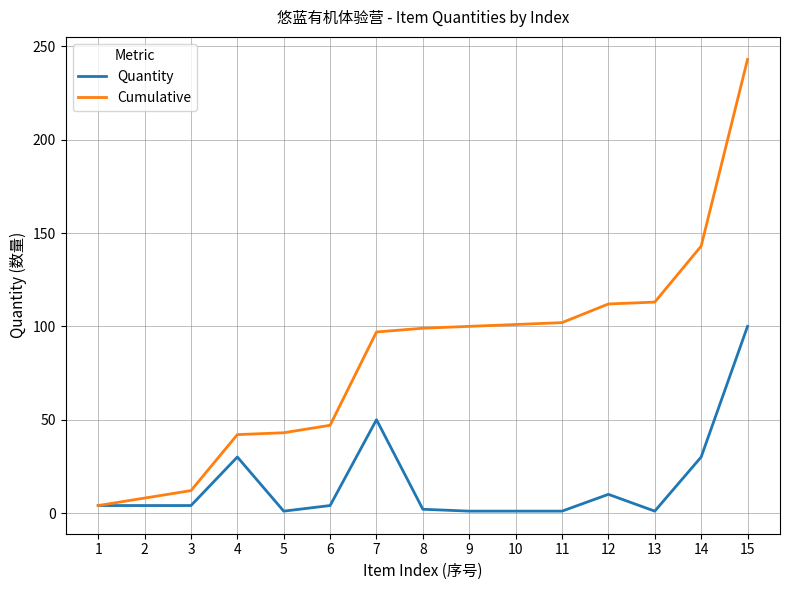

What is the difference between the maximum and minimum values in the Quantity series?

99